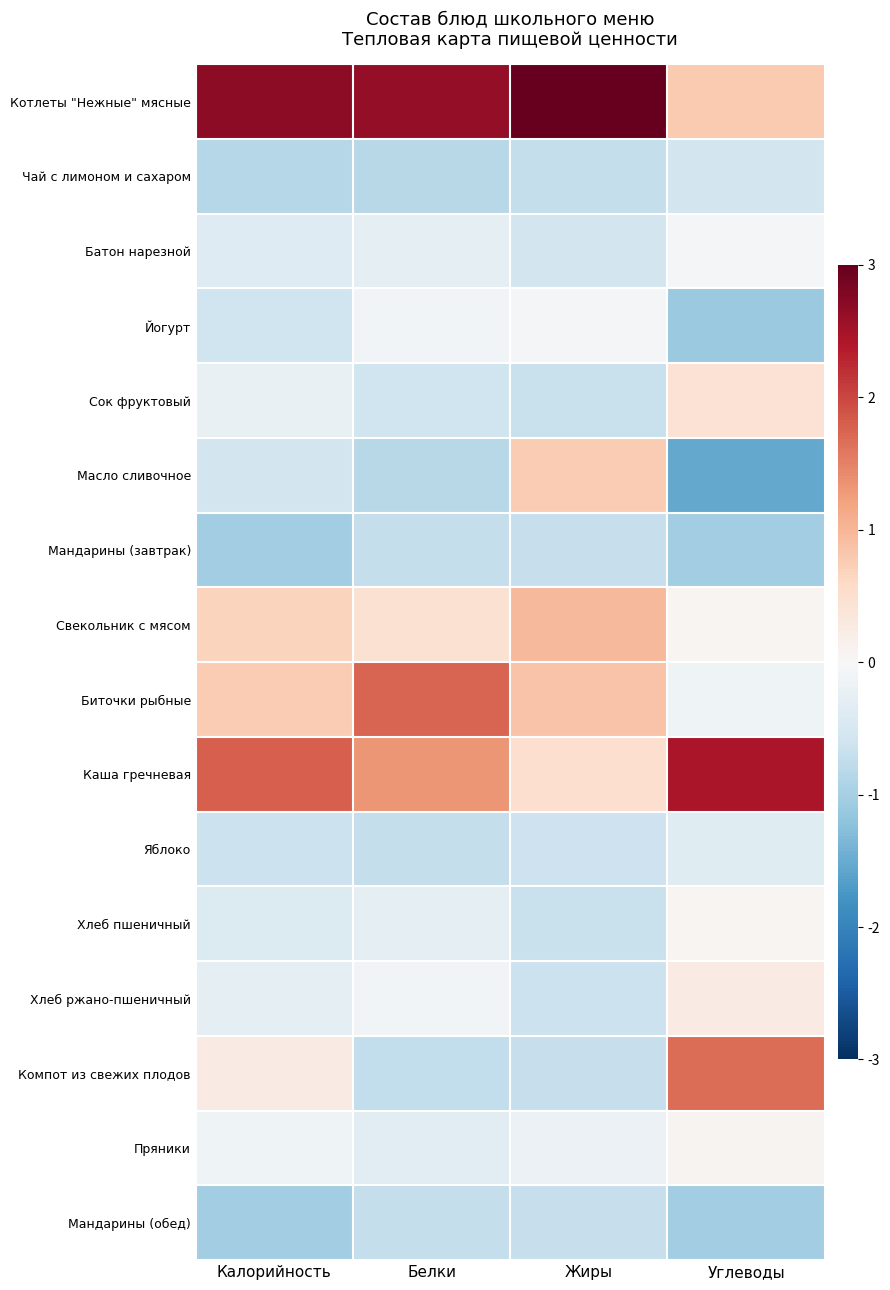

What is the maximum value shown in the chart?

3.1